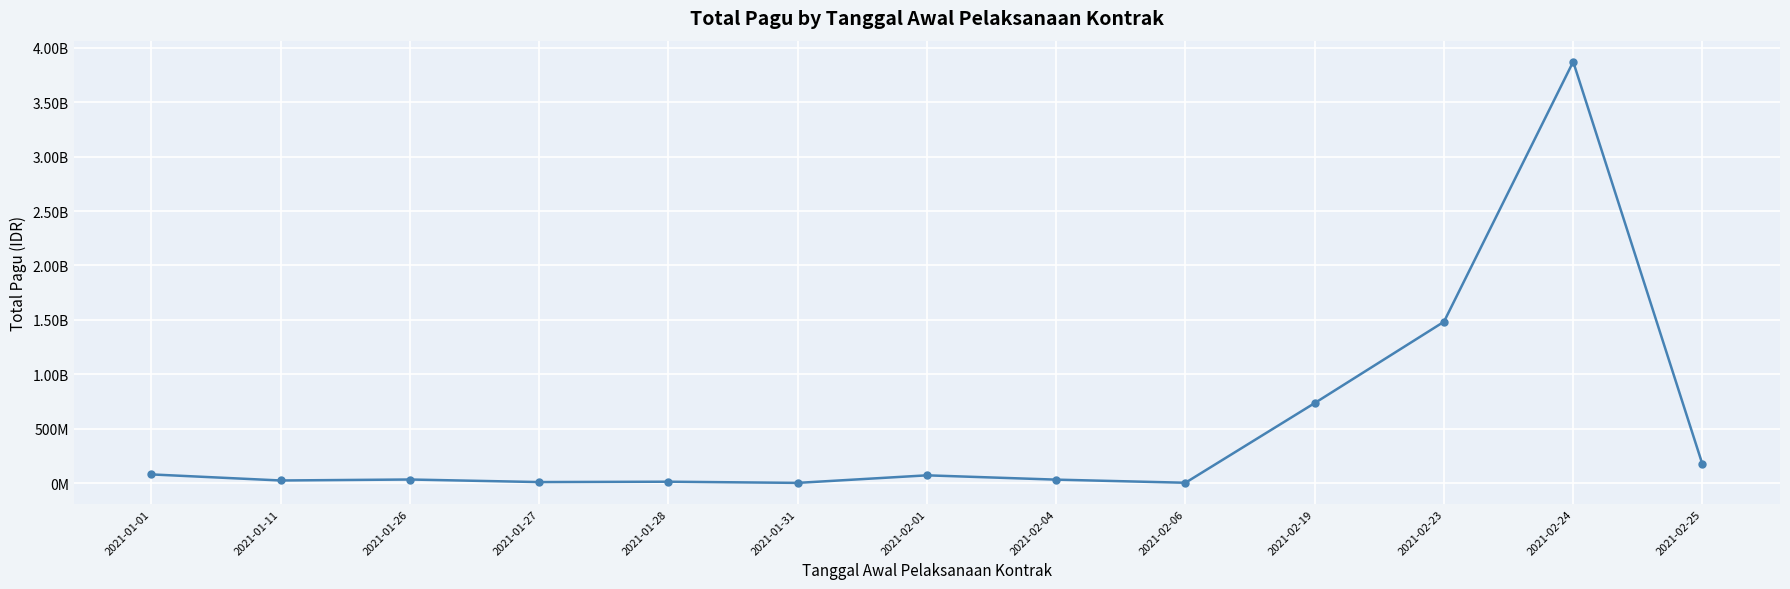

Which category has the highest value across all series?

2021-02-24